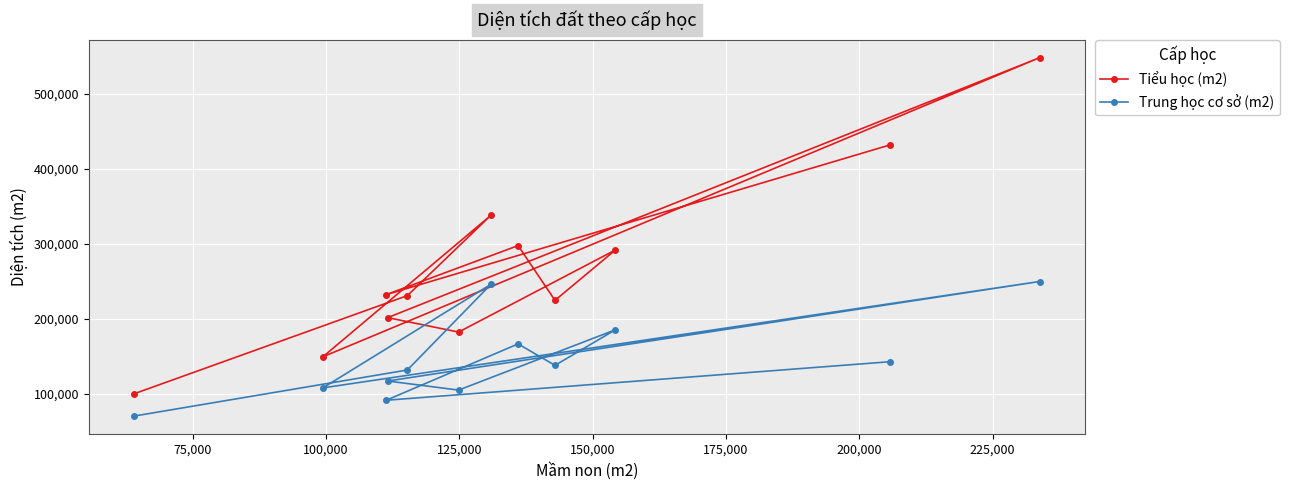

What are all the series names shown in the legend?

Tiểu học (m2), Trung học cơ sở (m2)